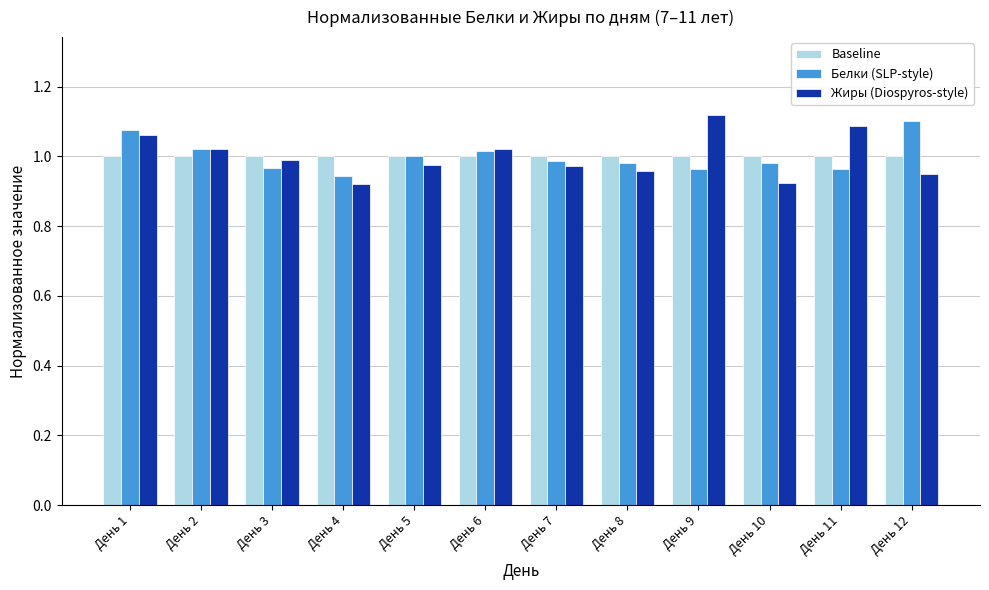

How many bars are there in total?

36